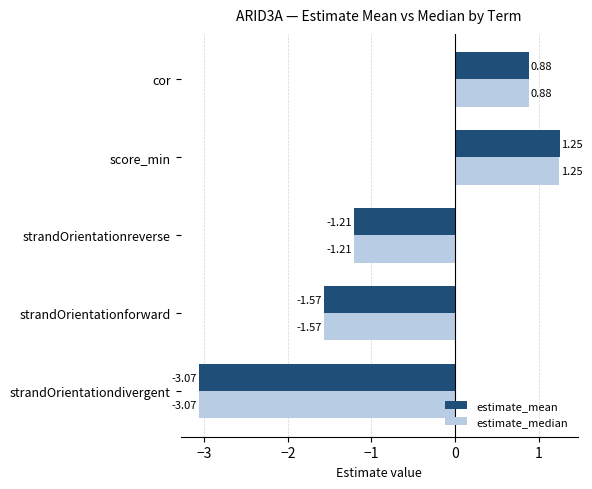

Which label corresponds to the smallest value in the chart?

strandOrientationdivergent